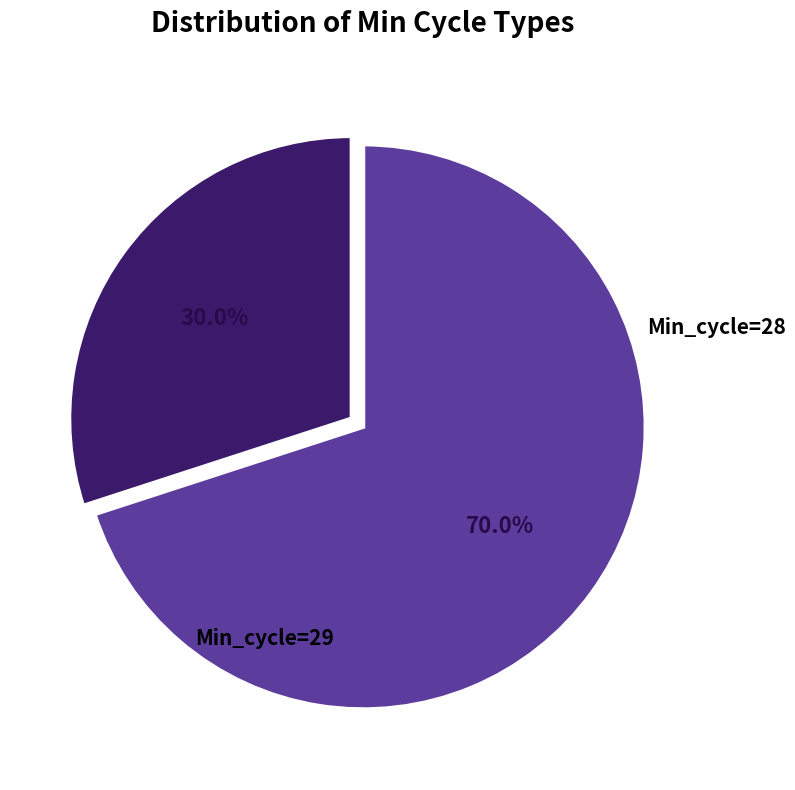

Does any single category account for the majority?

Yes